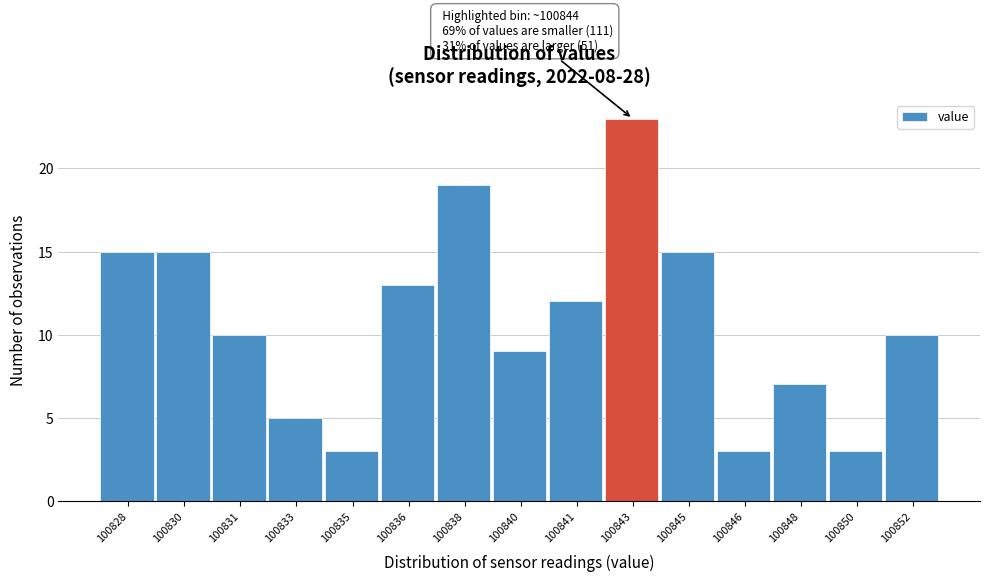

Reading right to left, transcribe all the data shown in this chart.

100852=10	100850=3	100848=7	100846=3	100845=15	100843=23	100841=12	100840=9	100838=19	100836=13	100835=3	100833=5	100831=10	100830=15	100828=15